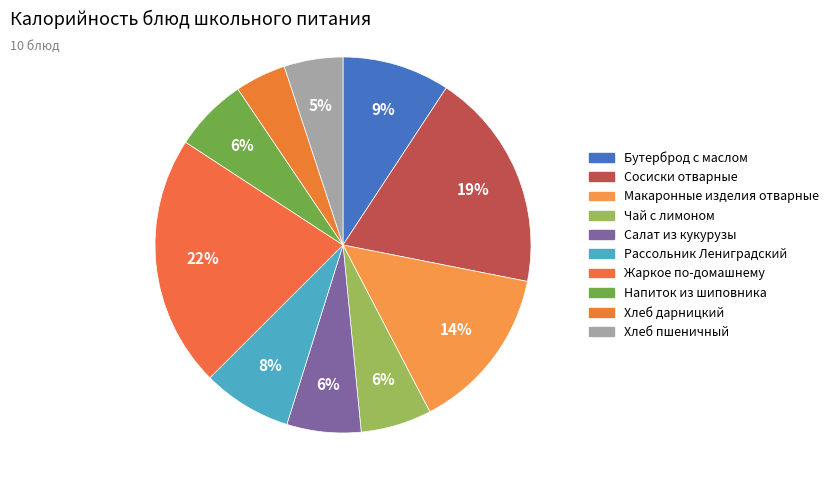

Rank the categories by value from lowest to highest.

Хлеб дарницкий, Хлеб пшеничный, Чай с лимоном, Напиток из шиповника, Салат из кукурузы, Рассольник Лениградский, Бутерброд с маслом, Макаронные изделия отварные, Сосиски отварные, Жаркое по-домашнему